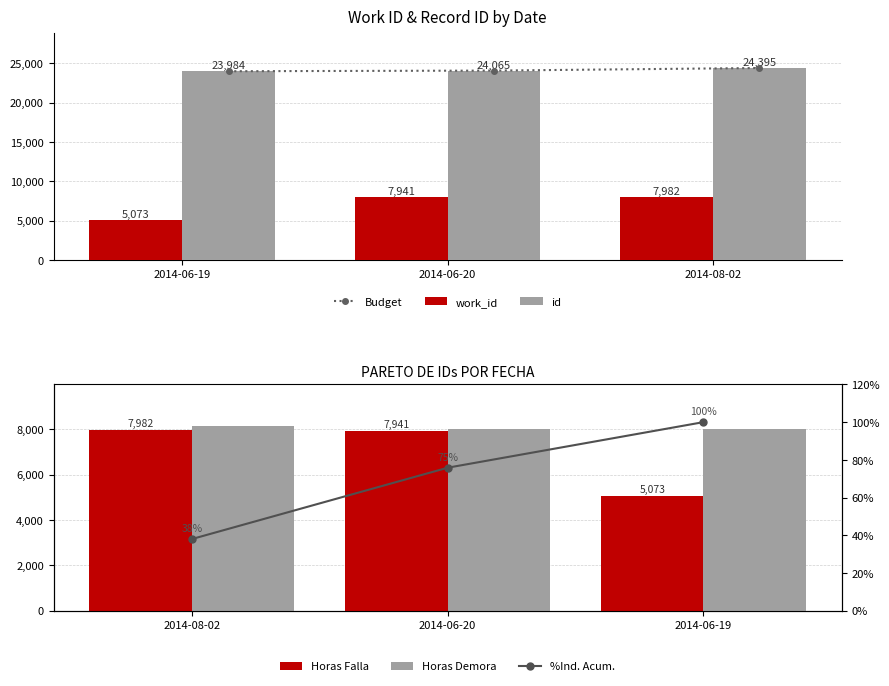

Is it true that id equals 23984.0 at 2014-06-19?

True